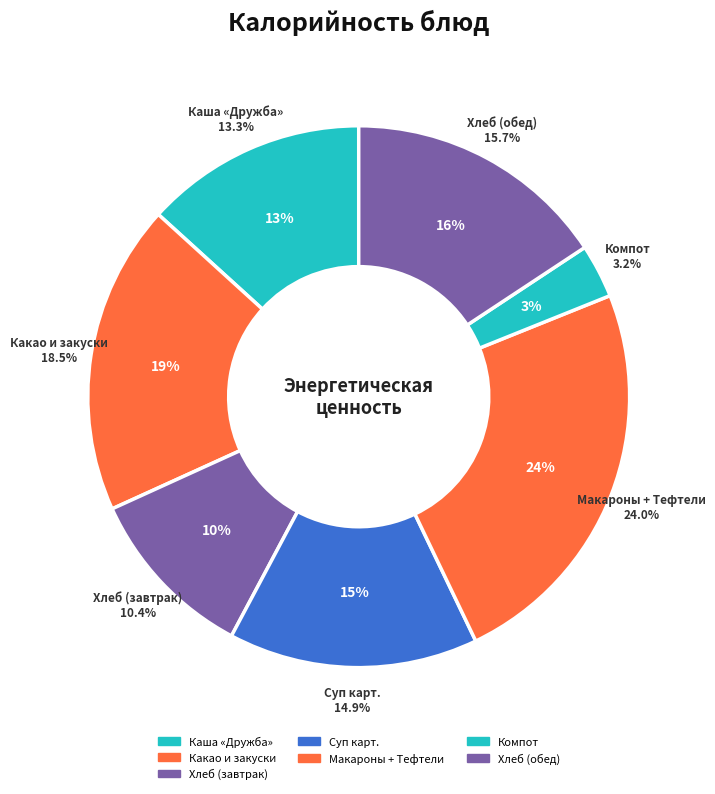

Is it true that Макароны отварные is 10% of the pie?

False